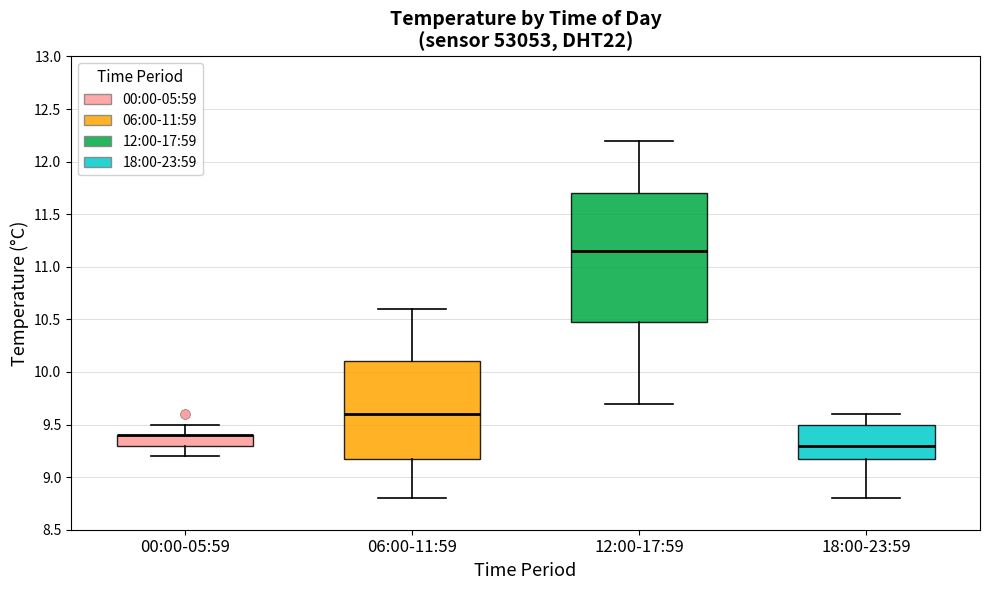

Reading left to right, transcribe this box plot: for each box, give where its median line is, the range the box spans, and where its two whiskers end, as read against the y-axis. The values are not printed on the chart, so give them approximately, as read against the axis.

00:00-05:59: median 9.40 (drawn on the box's upper edge), box 9.30 to 9.40, whiskers 9.20 to 9.50
06:00-11:59: median 9.60, box 9.20 to 10.10, whiskers 8.80 to 10.60
12:00-17:59: median 11.15, box 10.50 to 11.70, whiskers 9.70 to 12.20
18:00-23:59: median 9.30, box 9.20 to 9.50, whiskers 8.80 to 9.60